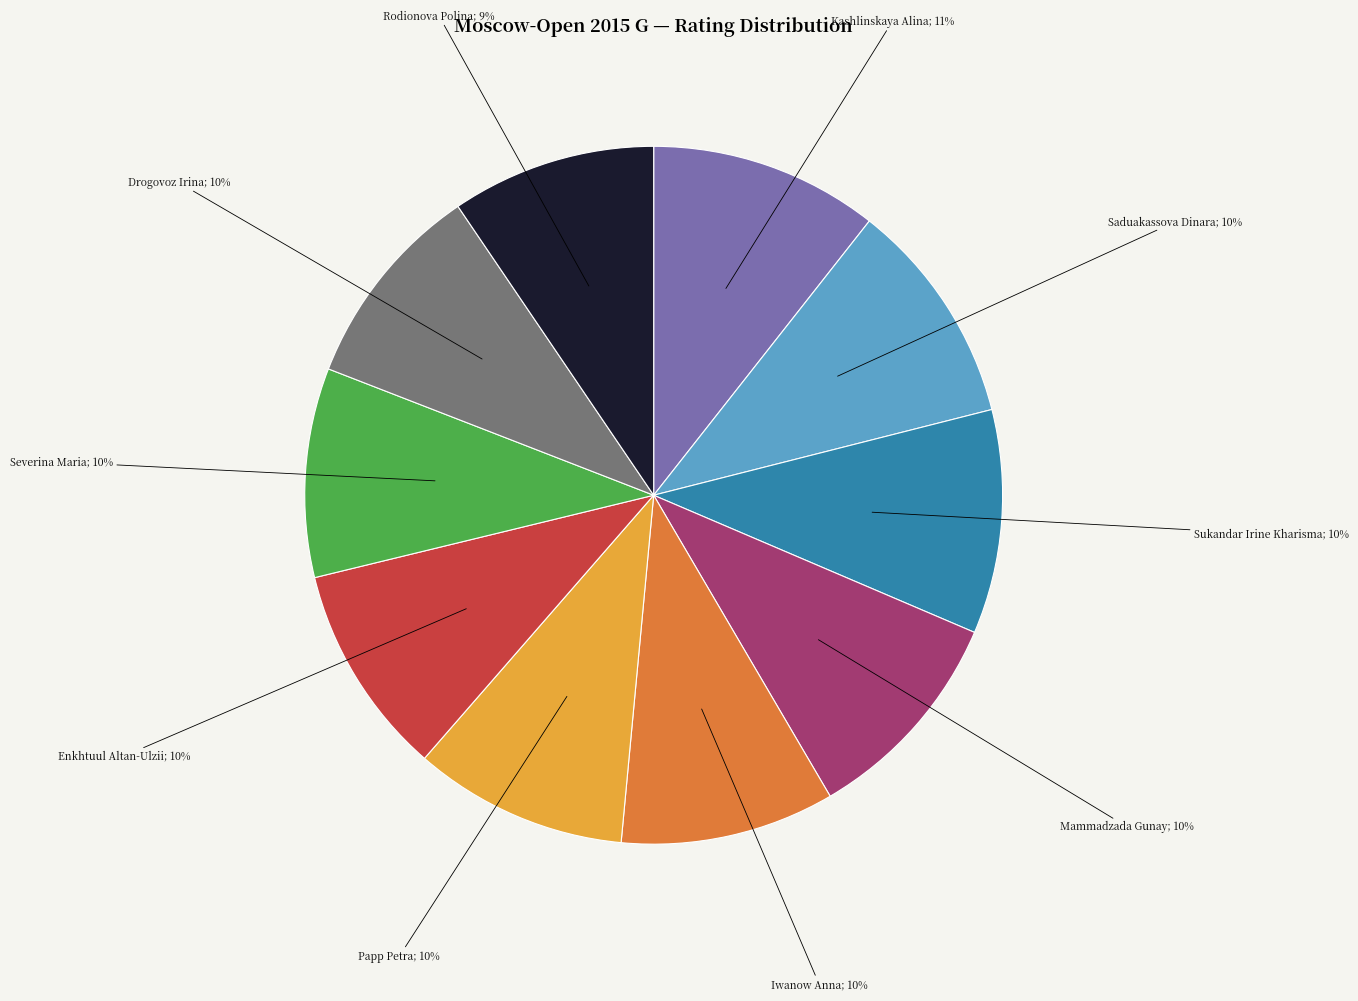

To the nearest percent, what is the average slice percentage?

10%